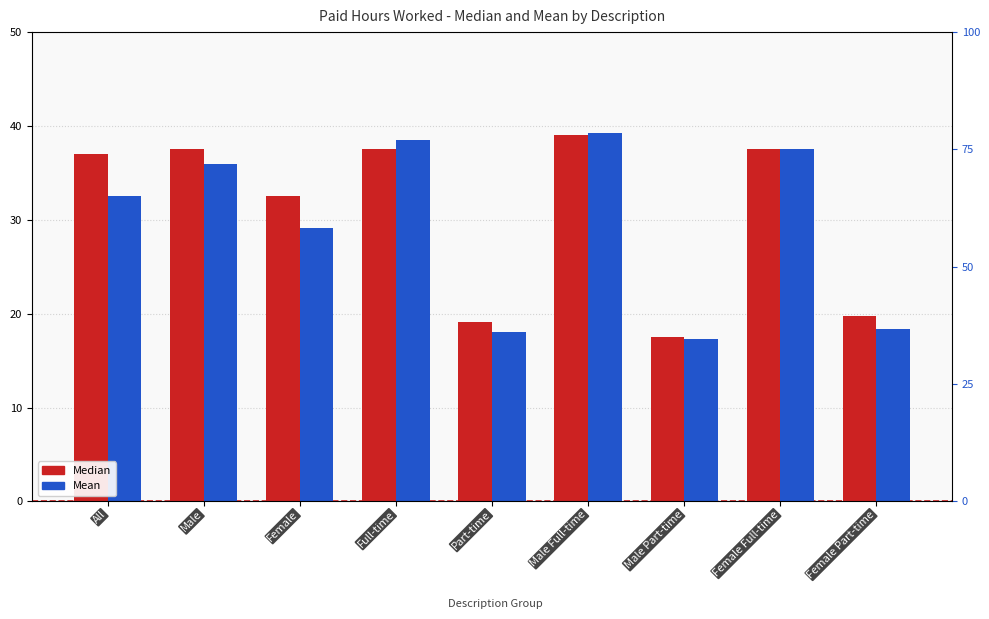

At which category is the sum across all series the highest?

Male Full-time